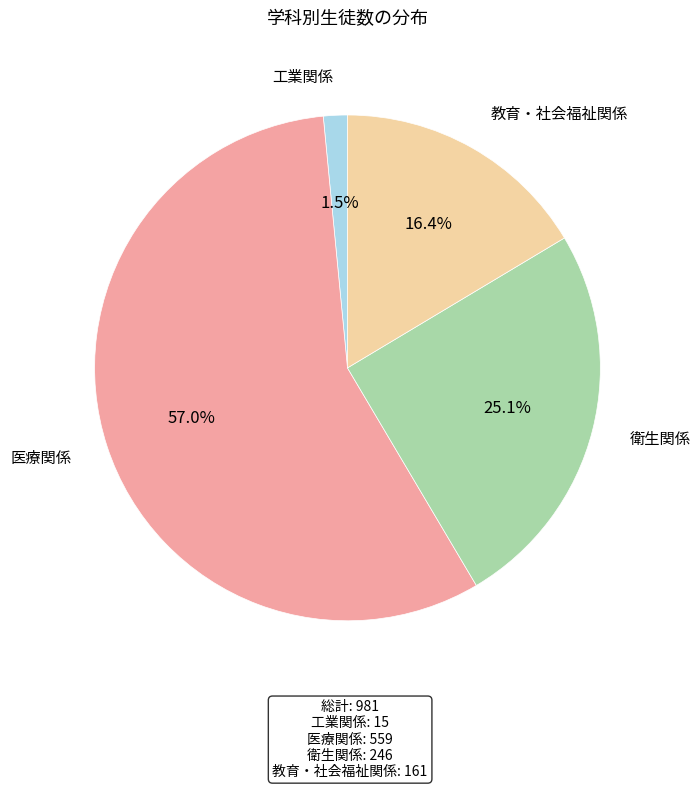

The 教育・社会福祉関係 slice represents 16% of the pie. True or false?

True